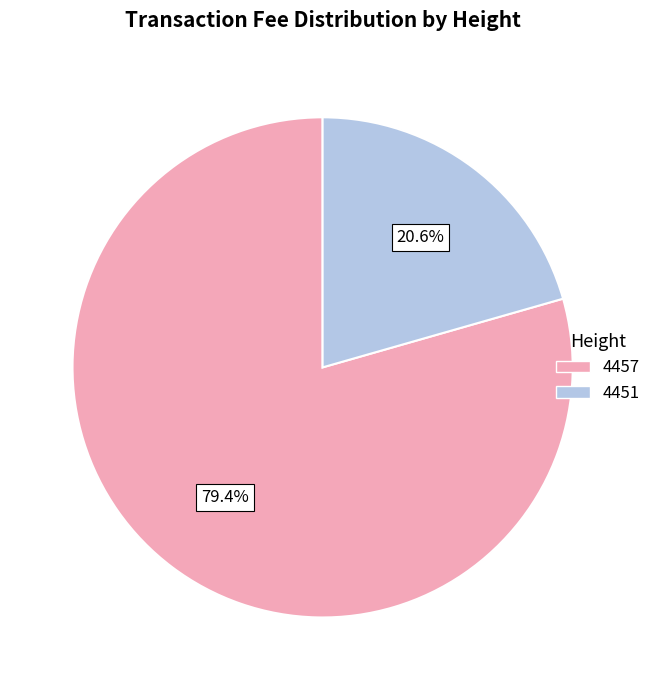

Which category has the biggest portion of the pie?

4457